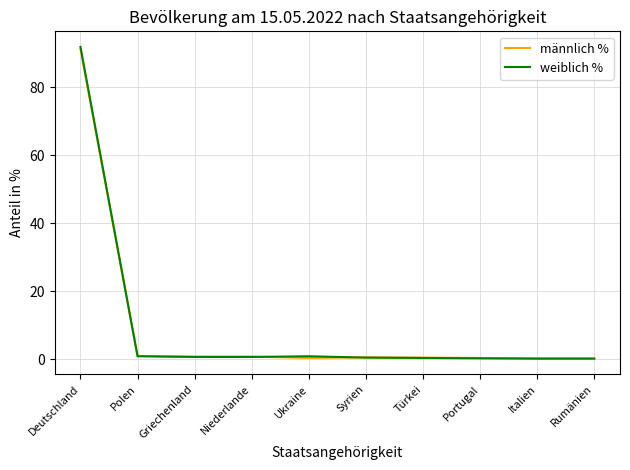

Which series ends up on top after the final intersection of männlich % and weiblich %?

männlich %